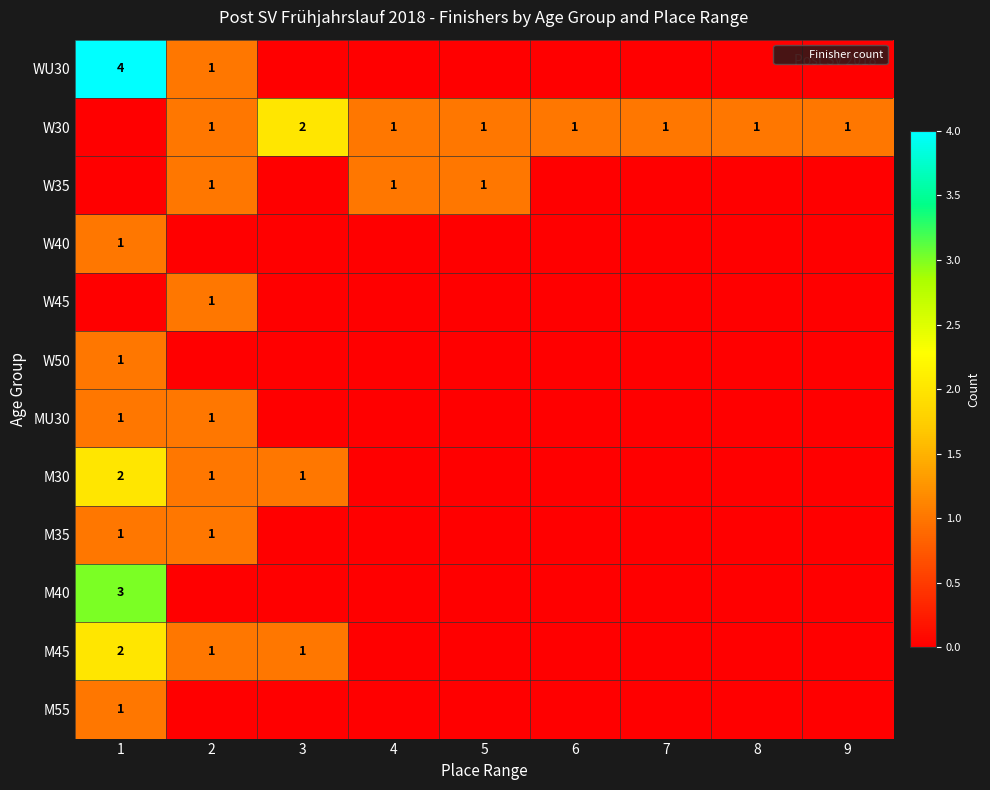

What is the difference between the highest and lowest values at 3?

2